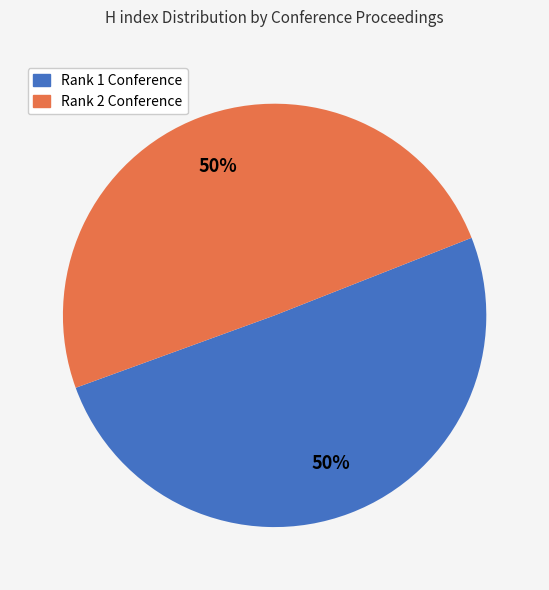

Count the number of slices in the pie.

2